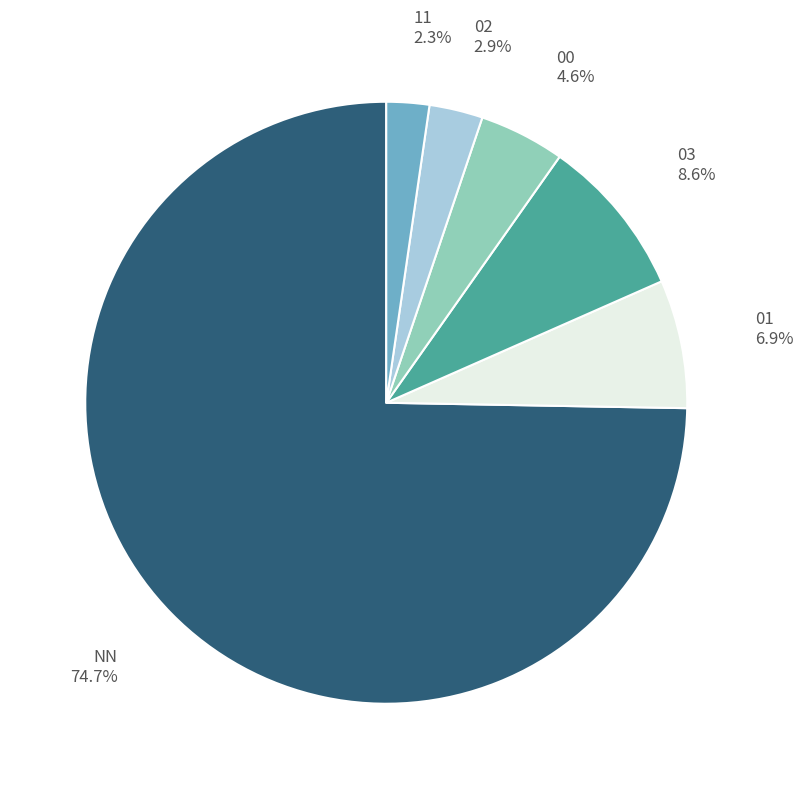

To the nearest percent, what is the difference between the largest and smallest slice percentages?

72%